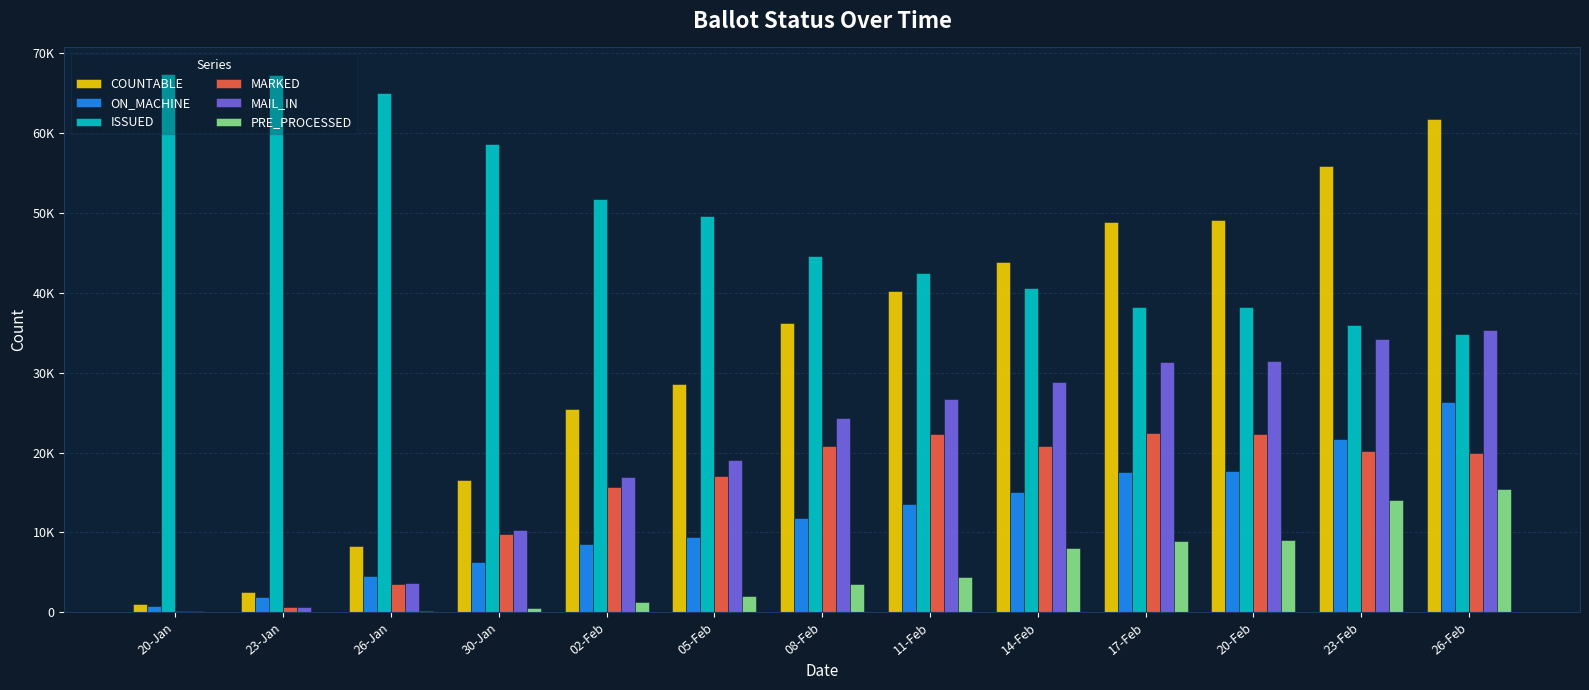

Does the chart contain stacked bars?

No